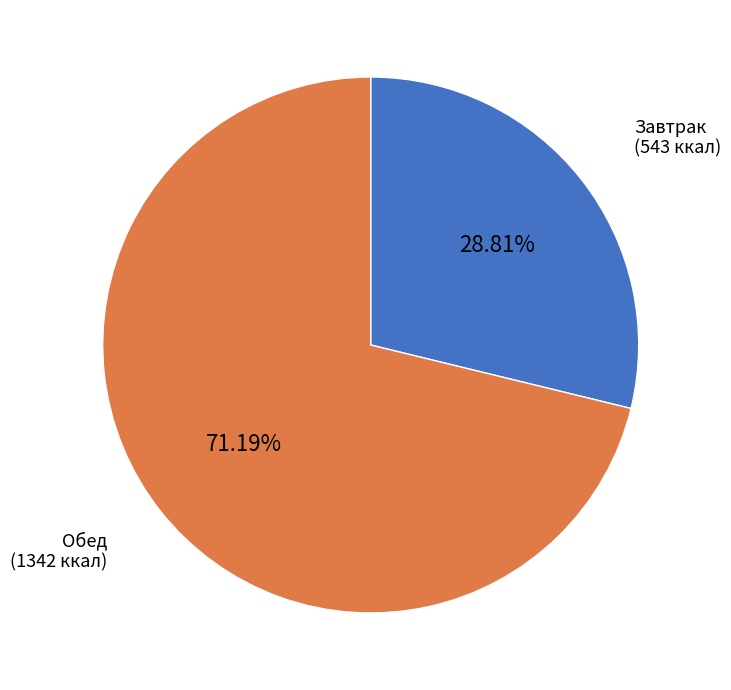

How many slices are in this pie chart?

2